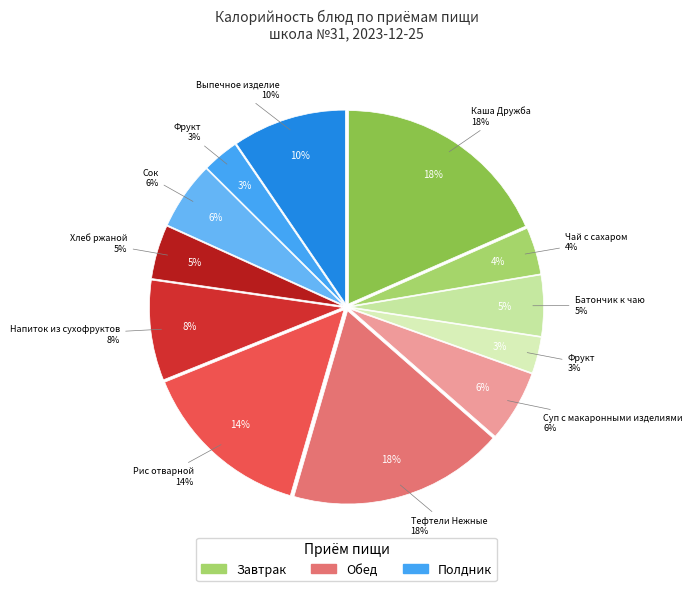

What is the change in value from Хлеб ржаной (Обед) to Выпечное изделие (Полдник)?

+78